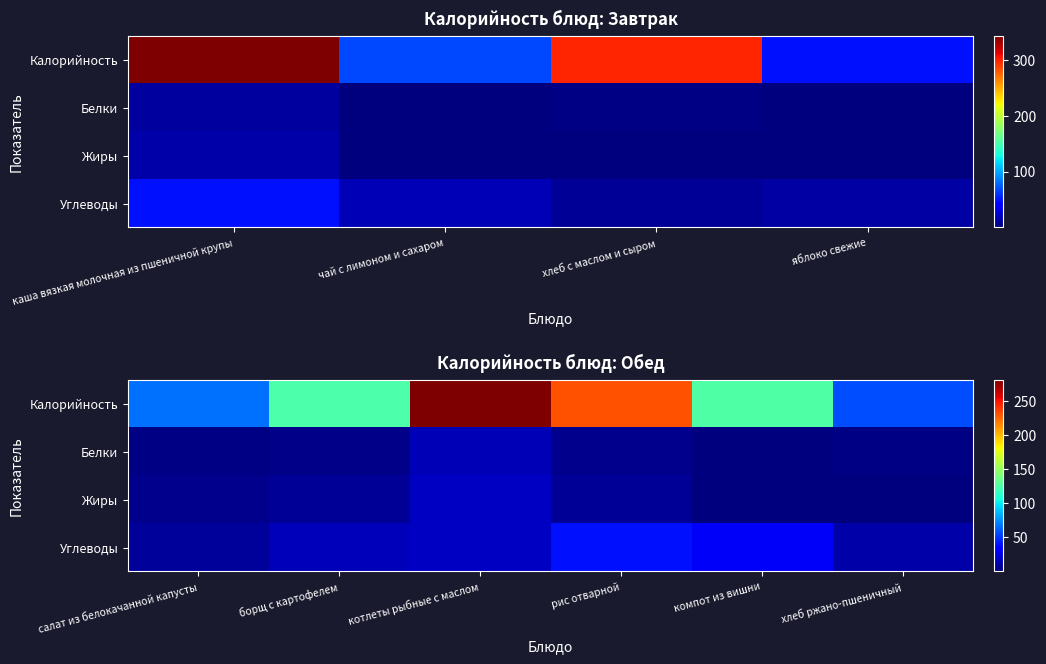

Which series has the widest spread of values?

Калорийность